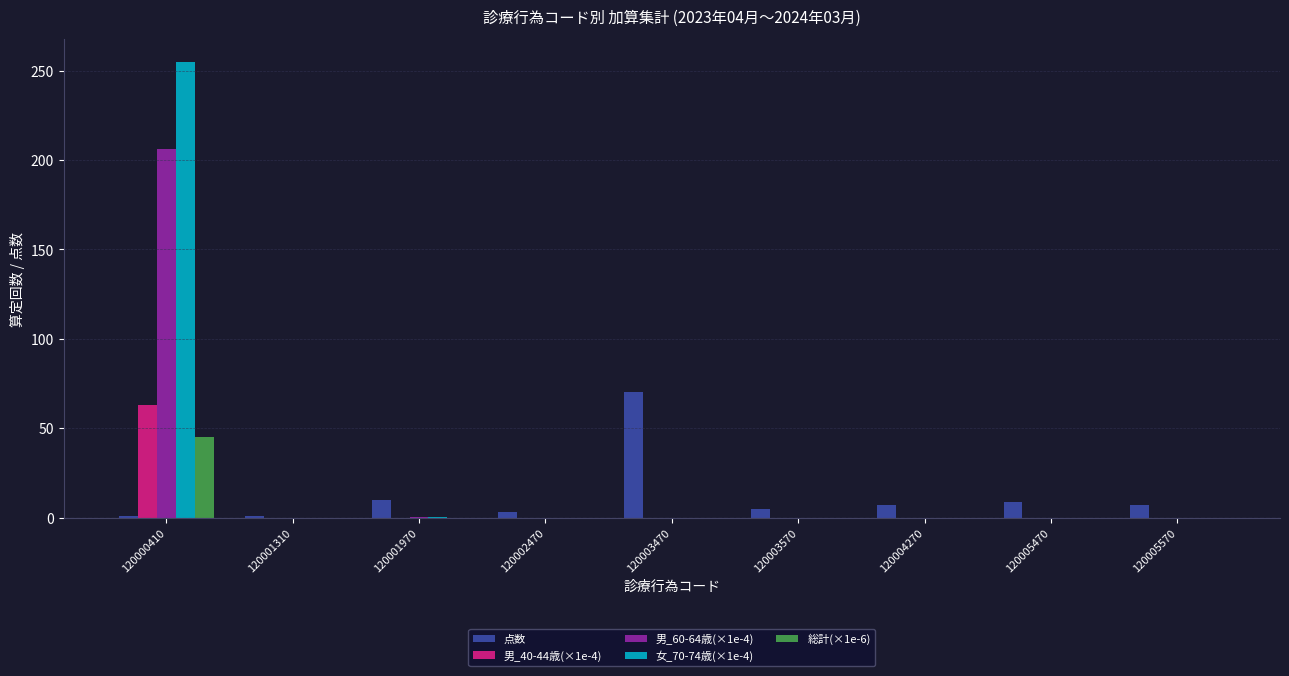

What is the sum of all 男_40-44歳(×1e-4) values?

63.3